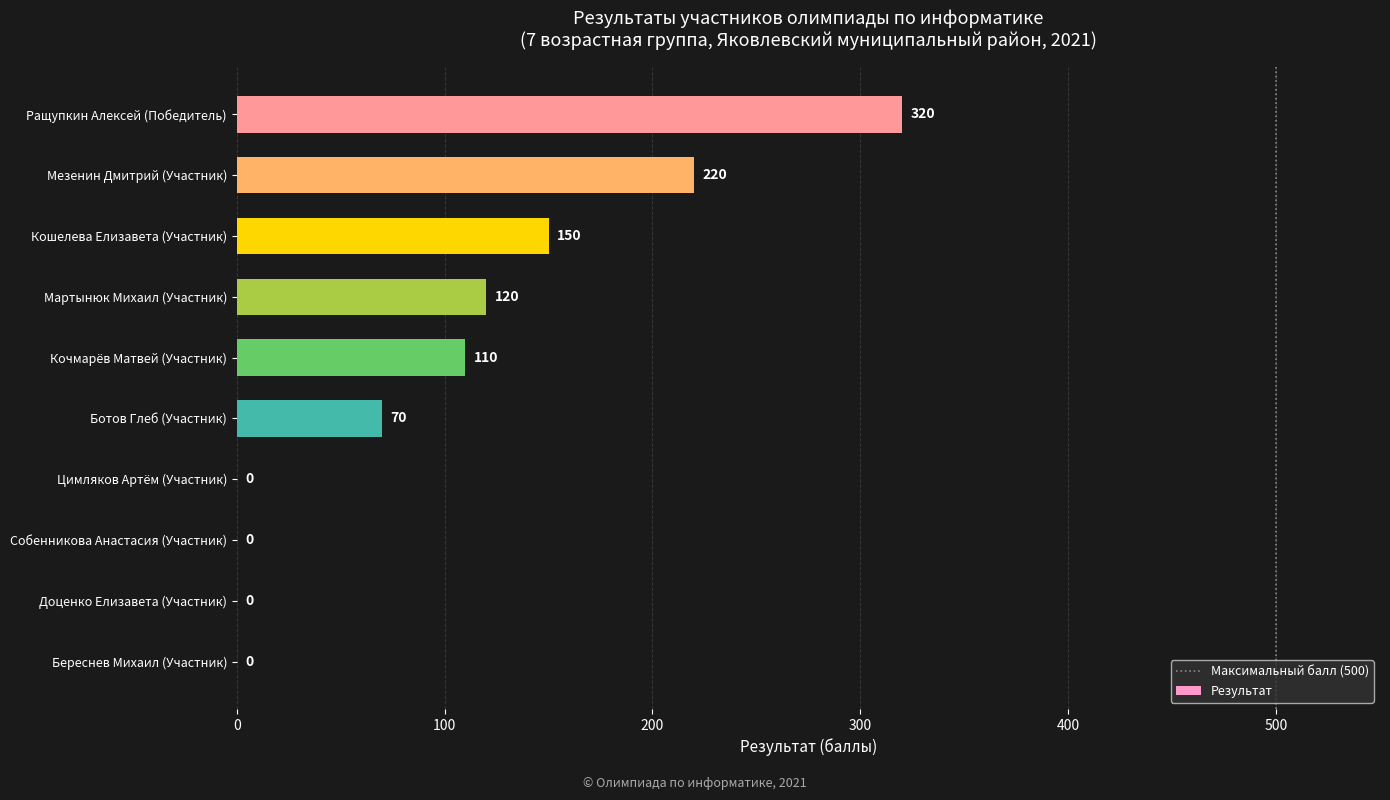

Reading bottom to top, transcribe all the data shown in this chart.

Береснев Михаил (Участник)=0	Доценко Елизавета (Участник)=0	Собенникова Анастасия (Участник)=0	Цимляков Артём (Участник)=0	Ботов Глеб (Участник)=70	Кочмарёв Матвей (Участник)=110	Мартынюк Михаил (Участник)=120	Кошелева Елизавета (Участник)=150	Мезенин Дмитрий (Участник)=220	Ращупкин Алексей (Победитель)=320